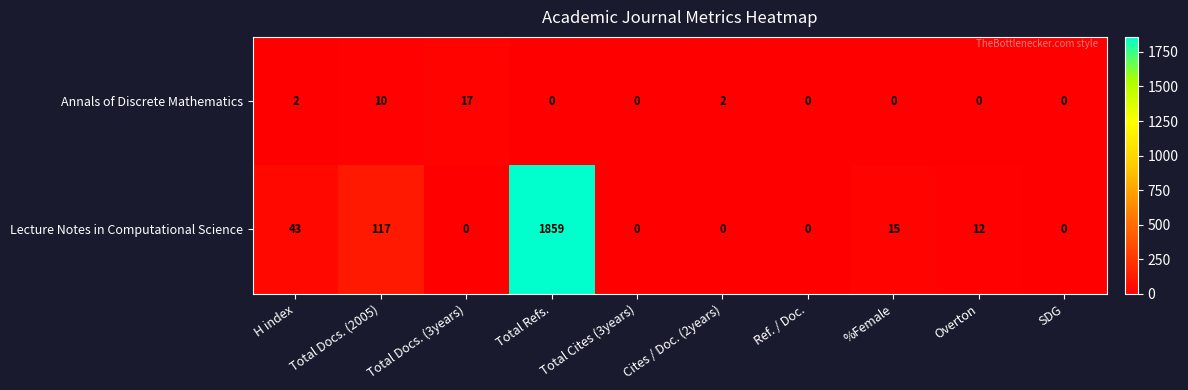

Rank the series by their average value, from lowest to highest.

Annals of Discrete Mathematics, Lecture Notes in Computational Science